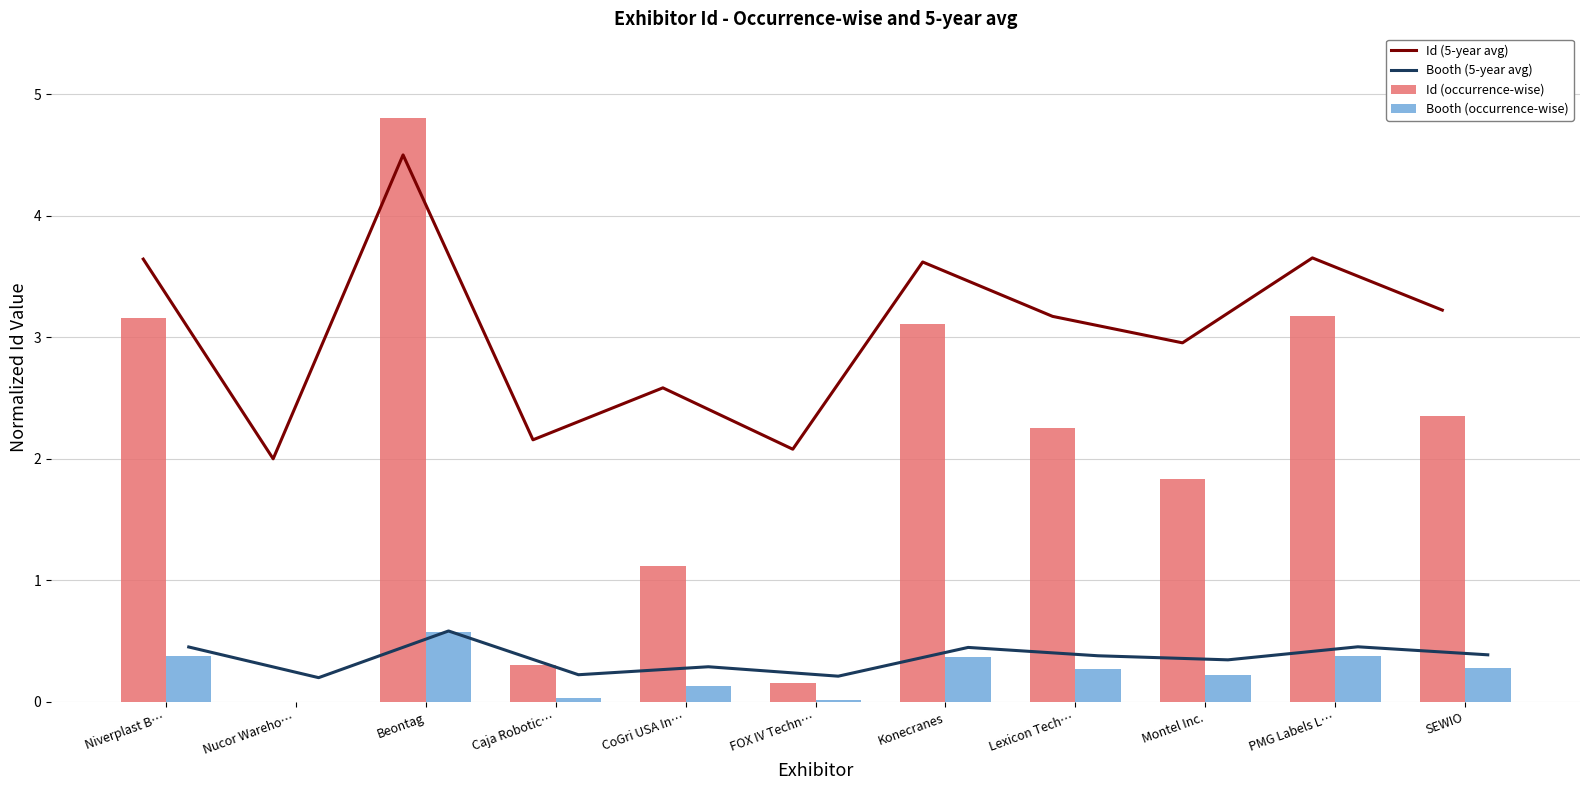

What is the difference between the Booth (occurrence-wise) values at CoGri USA In… and FOX IV Techn…?

0.1